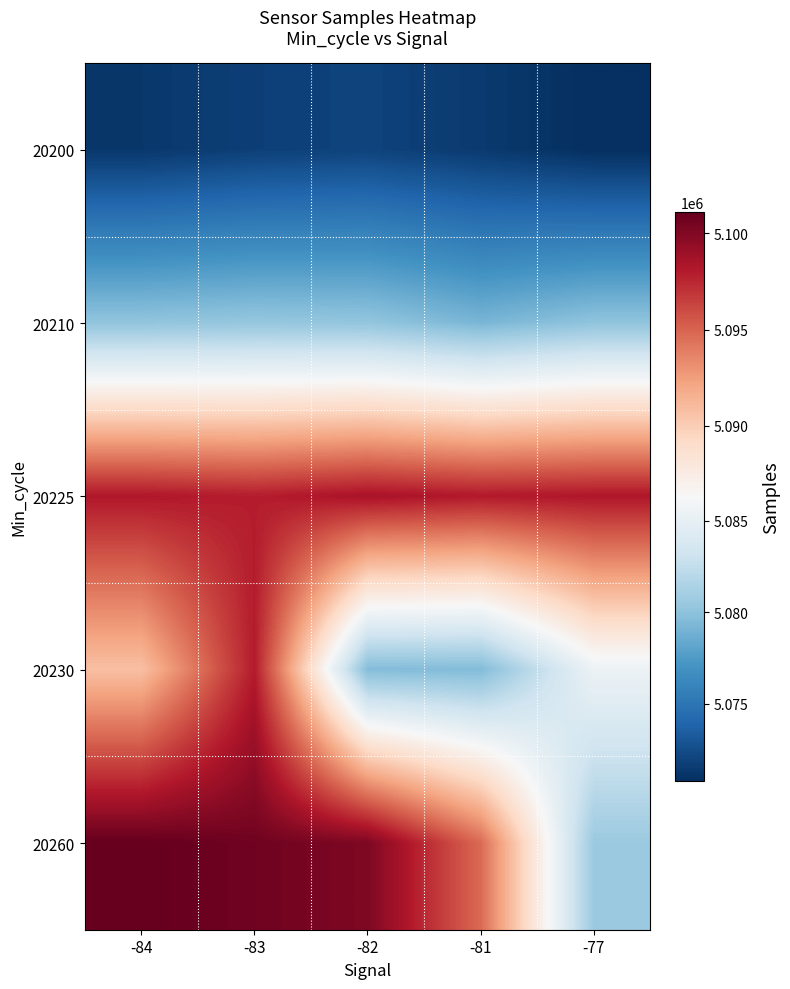

Rank the series at -84 from highest to lowest value.

20260, 20225, 20230, 20210, 20200